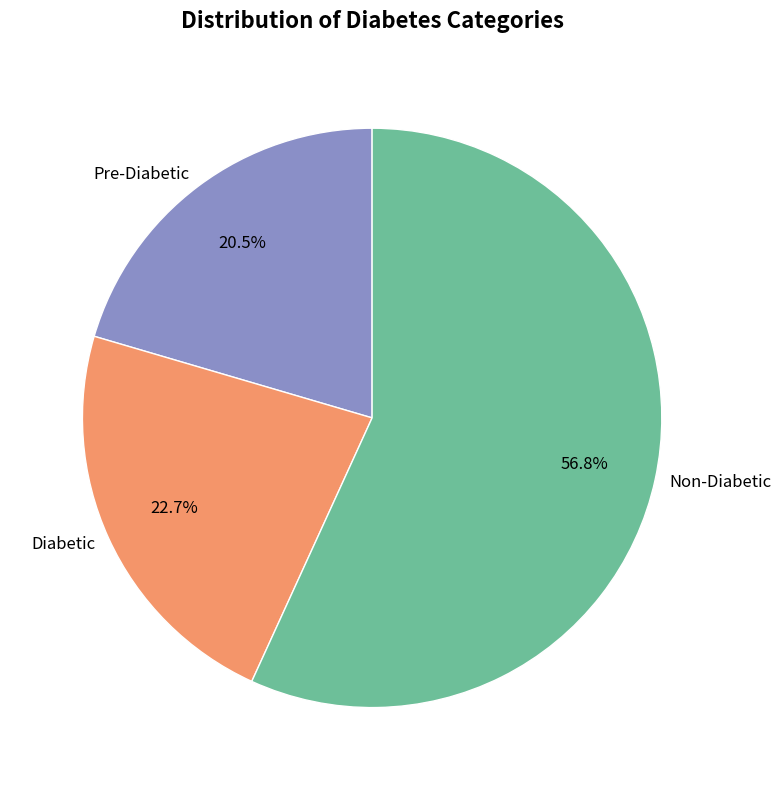

Does any single category account for the majority?

Yes